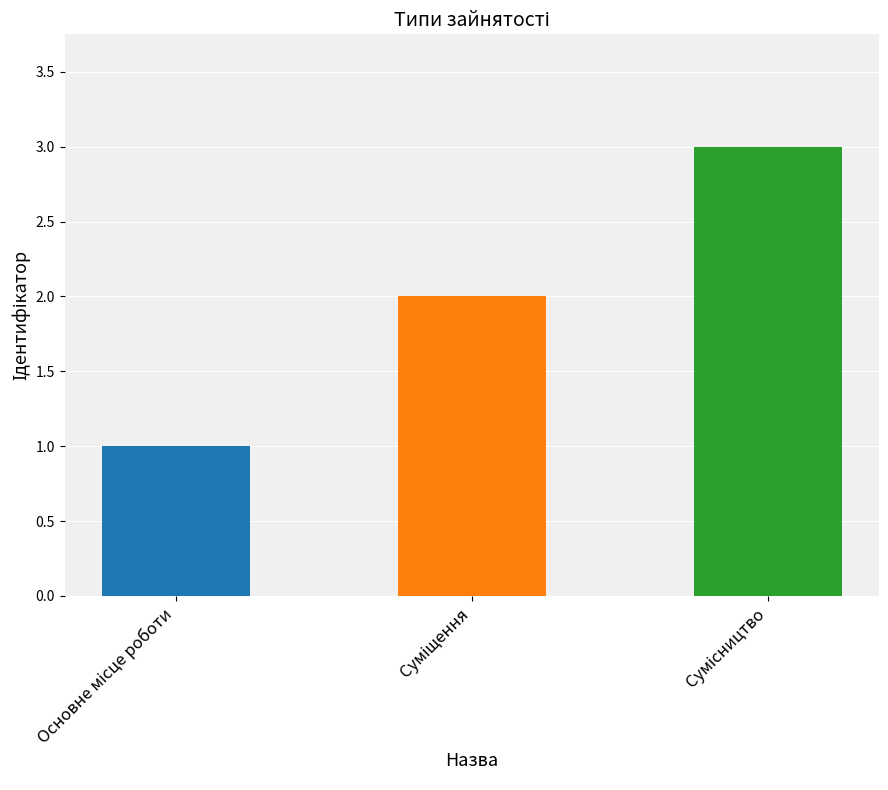

What is the sum of all values?

6